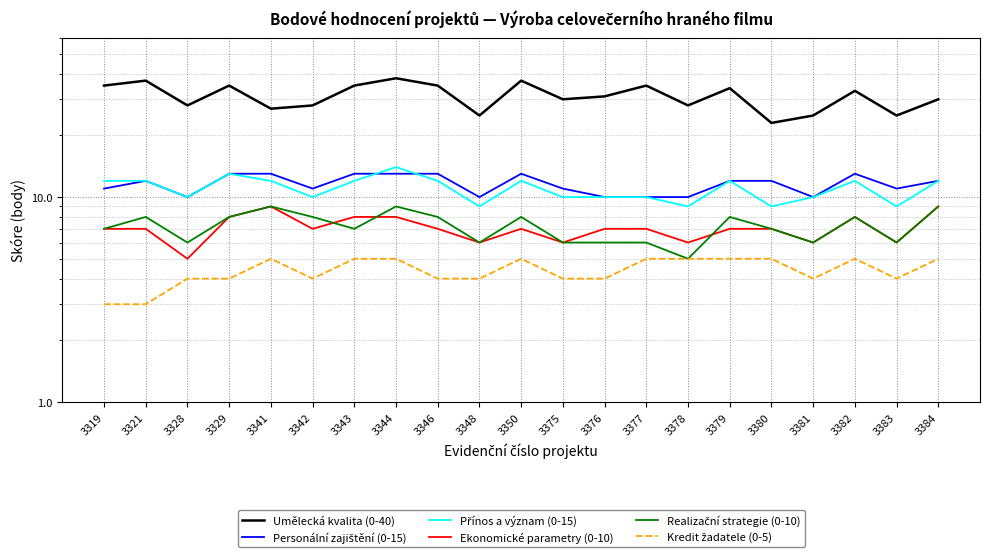

What is the approximate value of Ekonomické parametry (0-10) at 3350?

7